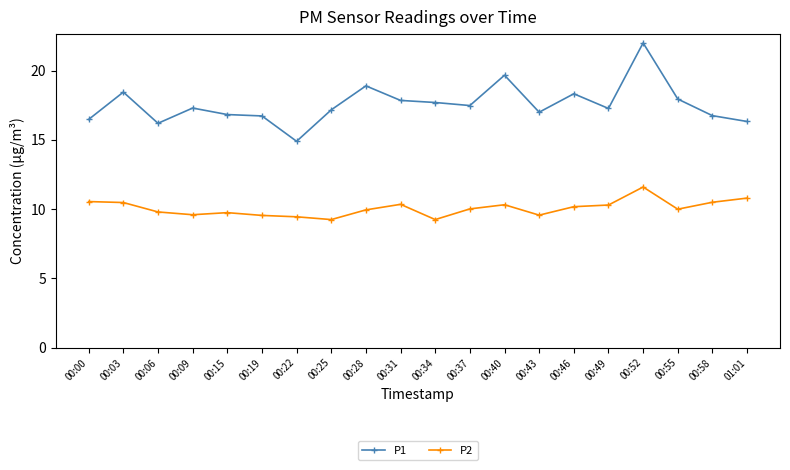

How many lines are shown in the chart?

2